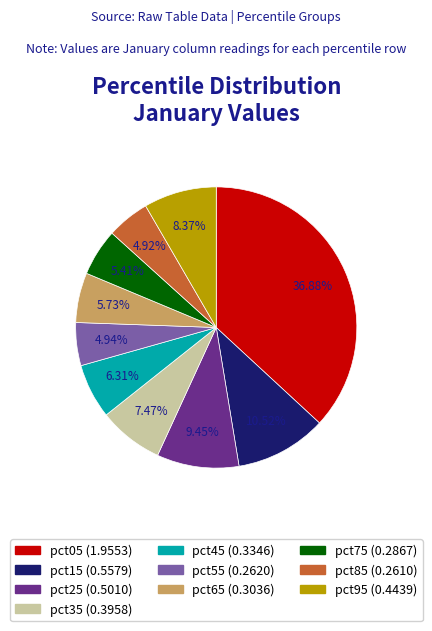

To the nearest percent, what is the difference between the pct45 and pct15 slice percentages?

4%